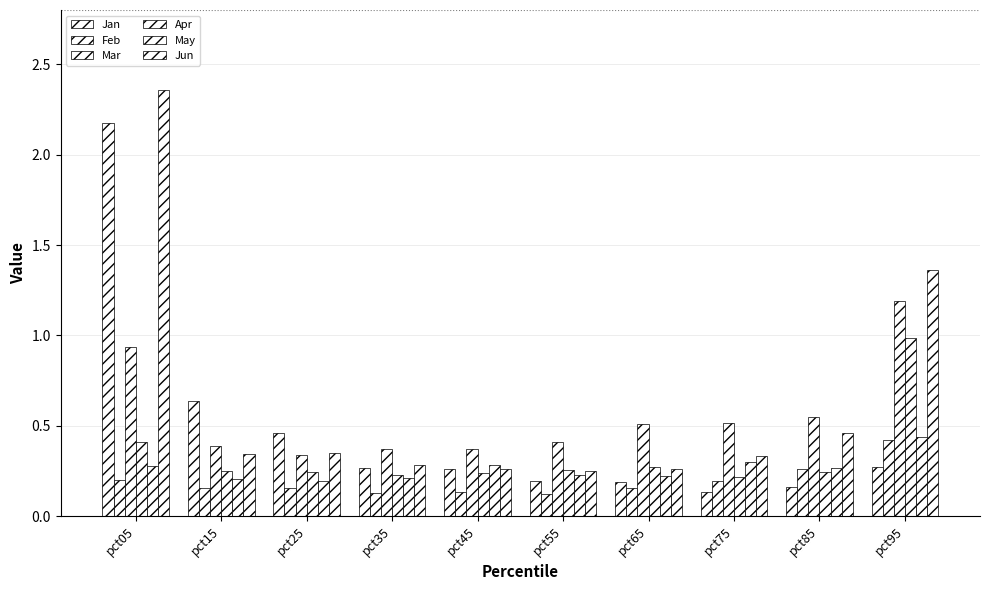

What is the maximum value for Apr?

1.0